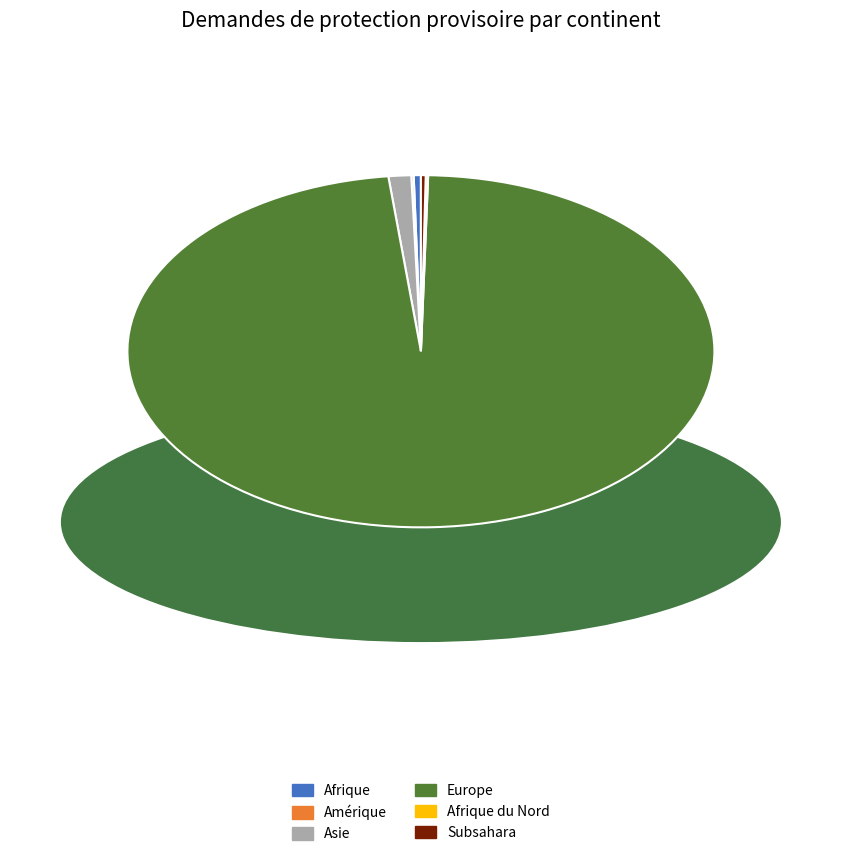

Is there any slice that represents more than half of the pie?

Yes